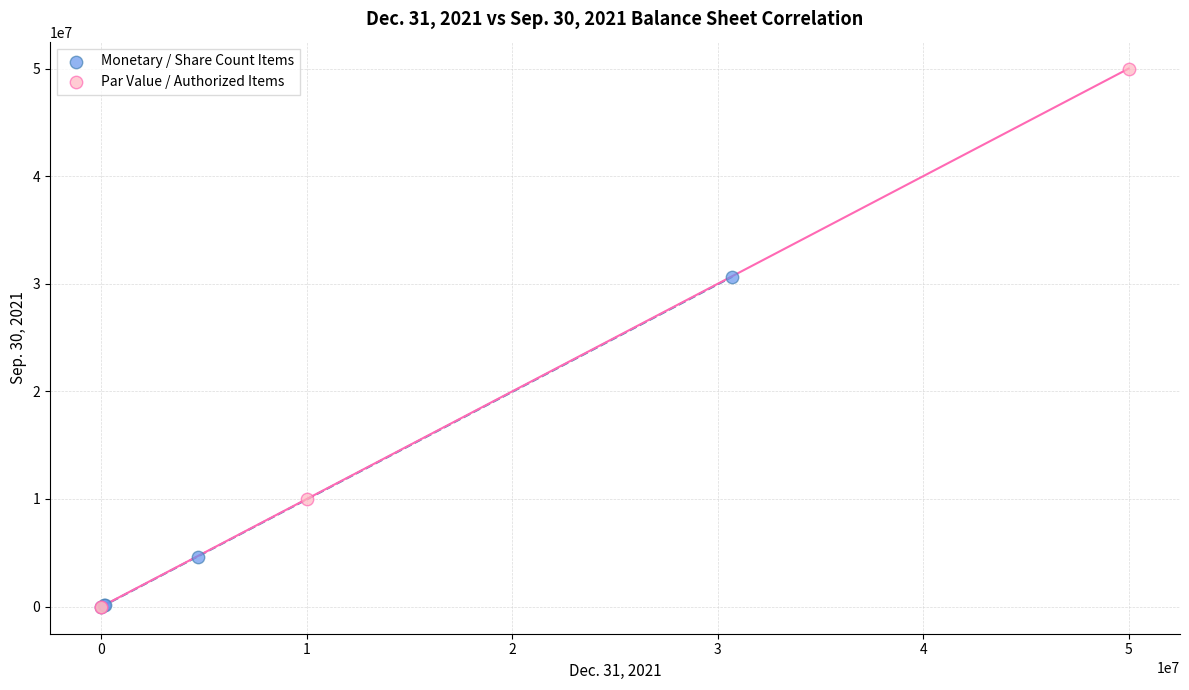

Which series has the widest spread of Y values?

Par Value / Authorized Items